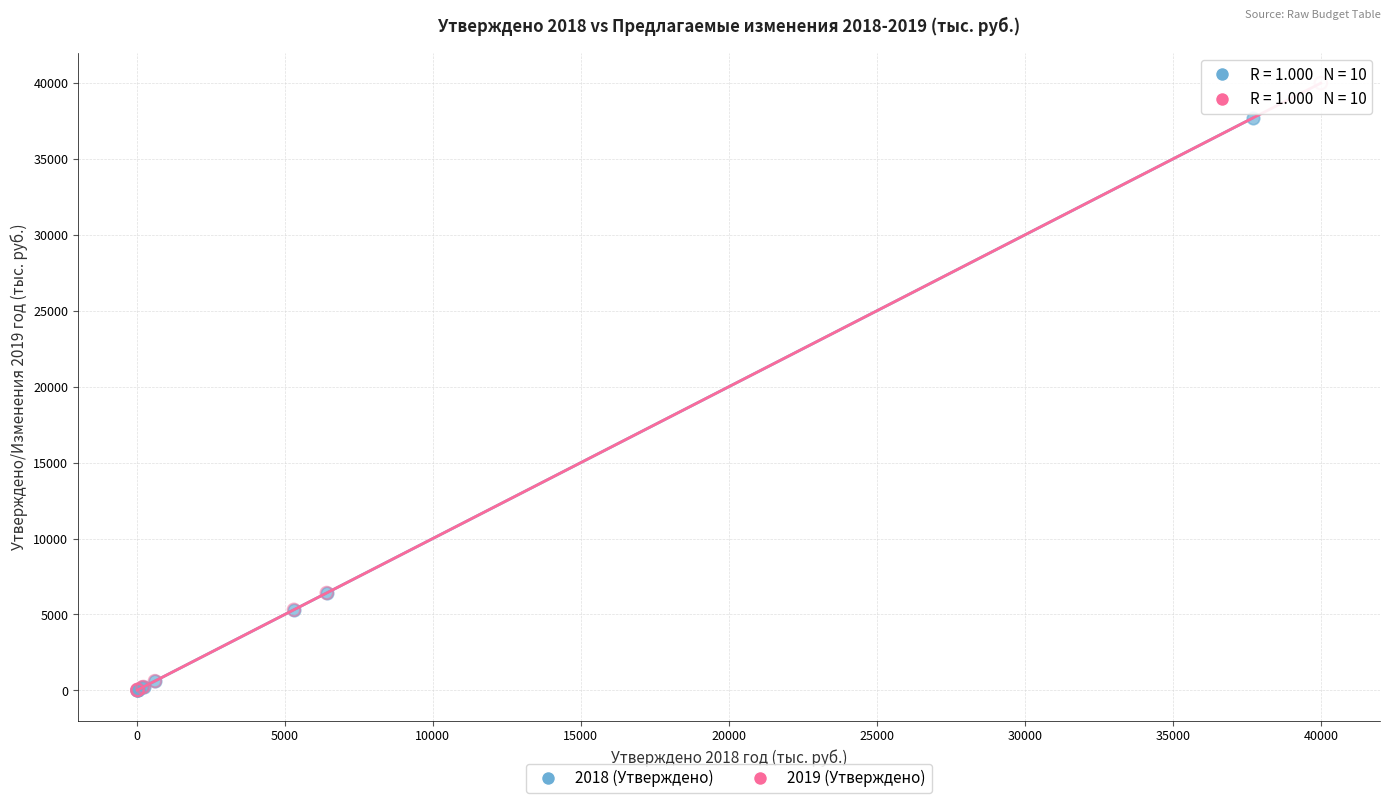

Which series has the largest Y range (max minus min)?

2019 (Утверждено)